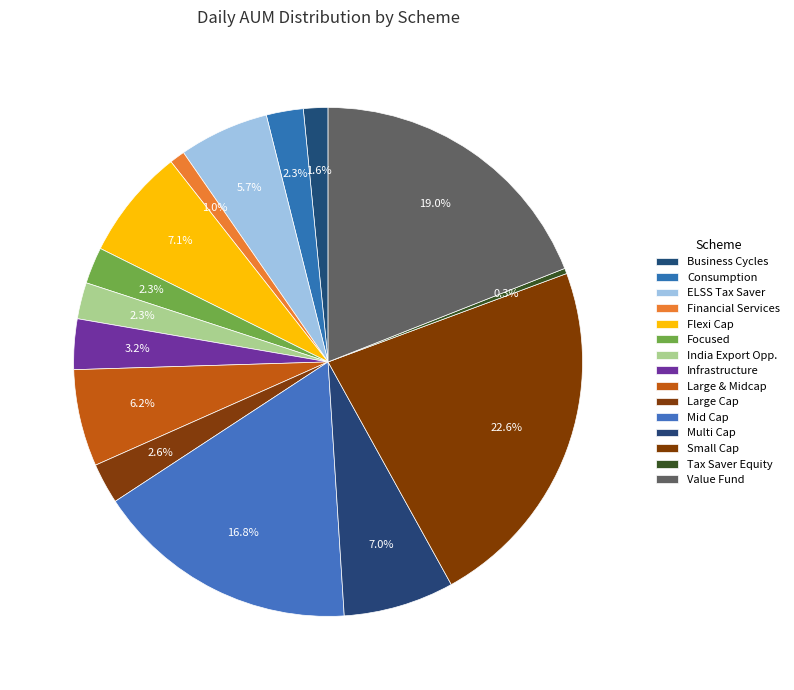

Rank the categories by value from lowest to highest.

HSBC Tax Saver Equity Fund, HSBC Financial Services Fund, HSBC Business Cycles Fund, HSBC India Export Opportunities Fund, HSBC Focused Fund, HSBC Consumption Fund, HSBC Large Cap Fund, HSBC Infrastructure Fund, HSBC ELSS Tax saver Fund, HSBC Large & Midcap Fund, HSBC Multi Cap Fund, HSBC Flexi Cap Fund, HSBC Mid Cap Fund, HSBC Value Fund, HSBC Small Cap Fund